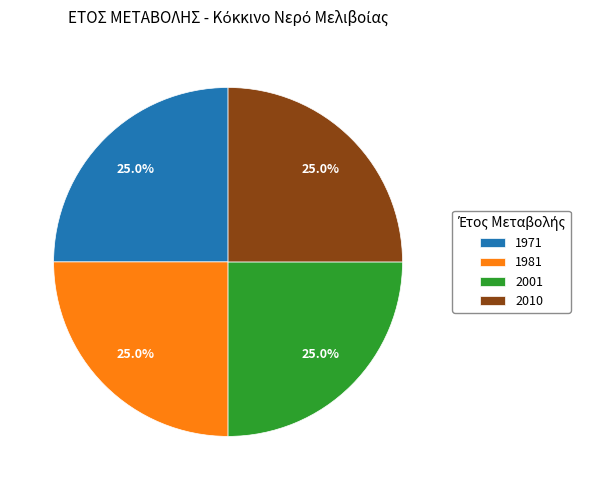

Does any single category account for the majority?

No